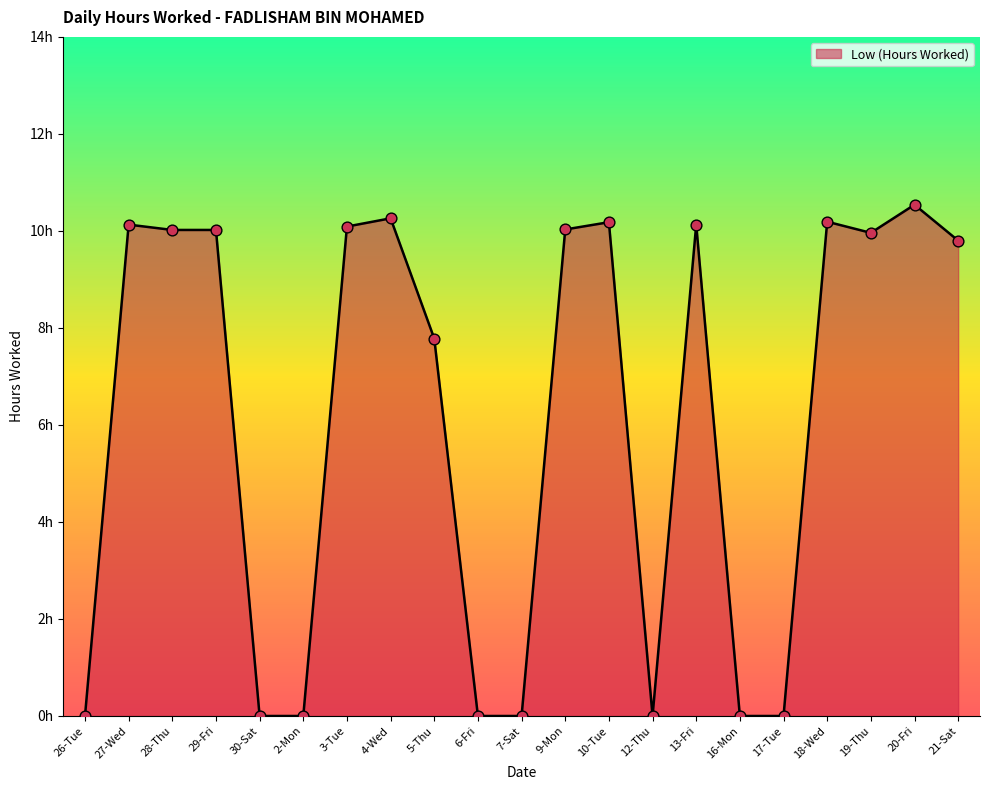

Does the chart have visible grid lines?

No